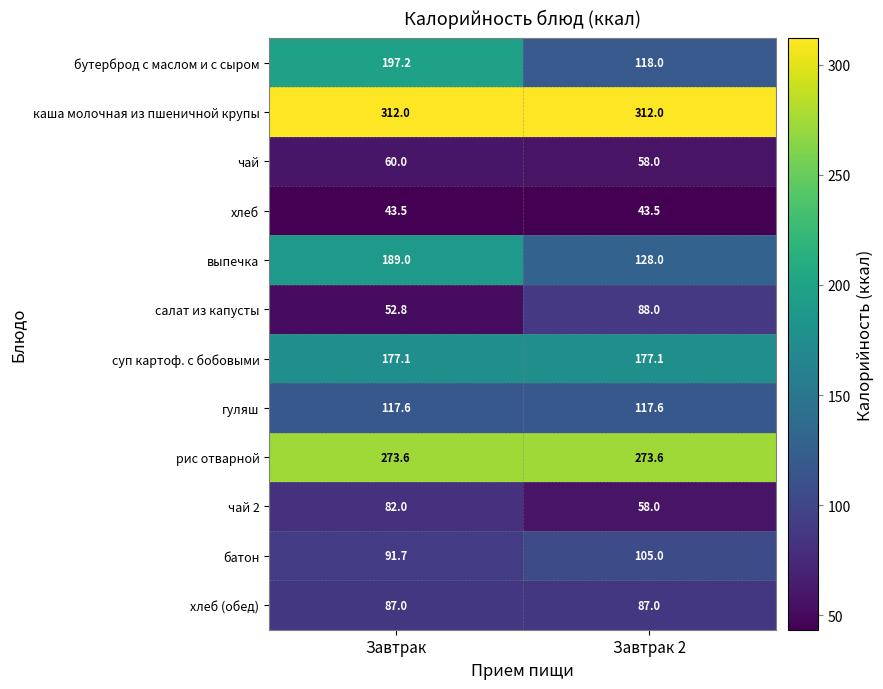

Reading left to right, transcribe all the data shown in this chart.

бутерброд с маслом и с сыром: Завтрак=197.2	Завтрак 2=118.0
каша молочная из пшеничной крупы: Завтрак=312.0	Завтрак 2=312.0
чай: Завтрак=60.0	Завтрак 2=58.0
хлеб: Завтрак=43.5	Завтрак 2=43.5
выпечка: Завтрак=189.0	Завтрак 2=128.0
салат из капусты: Завтрак=52.8	Завтрак 2=88.0
суп картоф. с бобовыми: Завтрак=177.1	Завтрак 2=177.1
гуляш: Завтрак=117.6	Завтрак 2=117.6
рис отварной: Завтрак=273.6	Завтрак 2=273.6
чай 2: Завтрак=82.0	Завтрак 2=58.0
батон: Завтрак=91.7	Завтрак 2=105.0
хлеб (обед): Завтрак=87.0	Завтрак 2=87.0